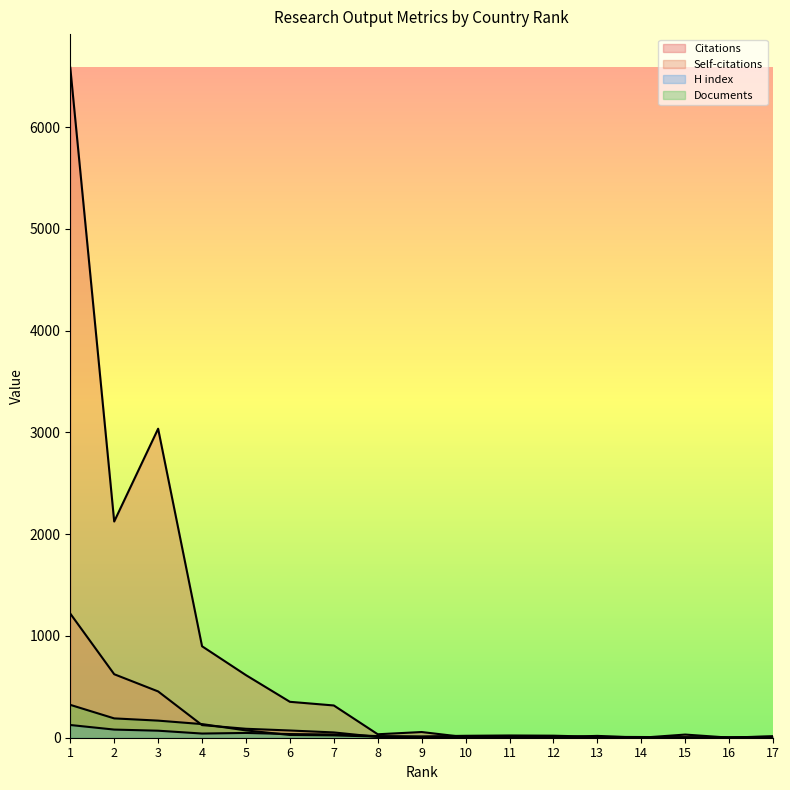

Between 1 and 7, which series saw the biggest shift?

Citations